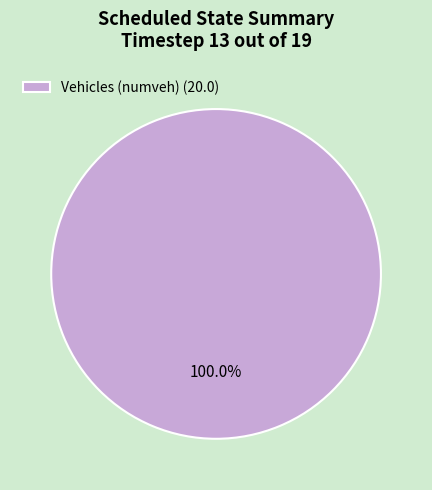

Is there any slice that represents more than half of the pie?

Yes